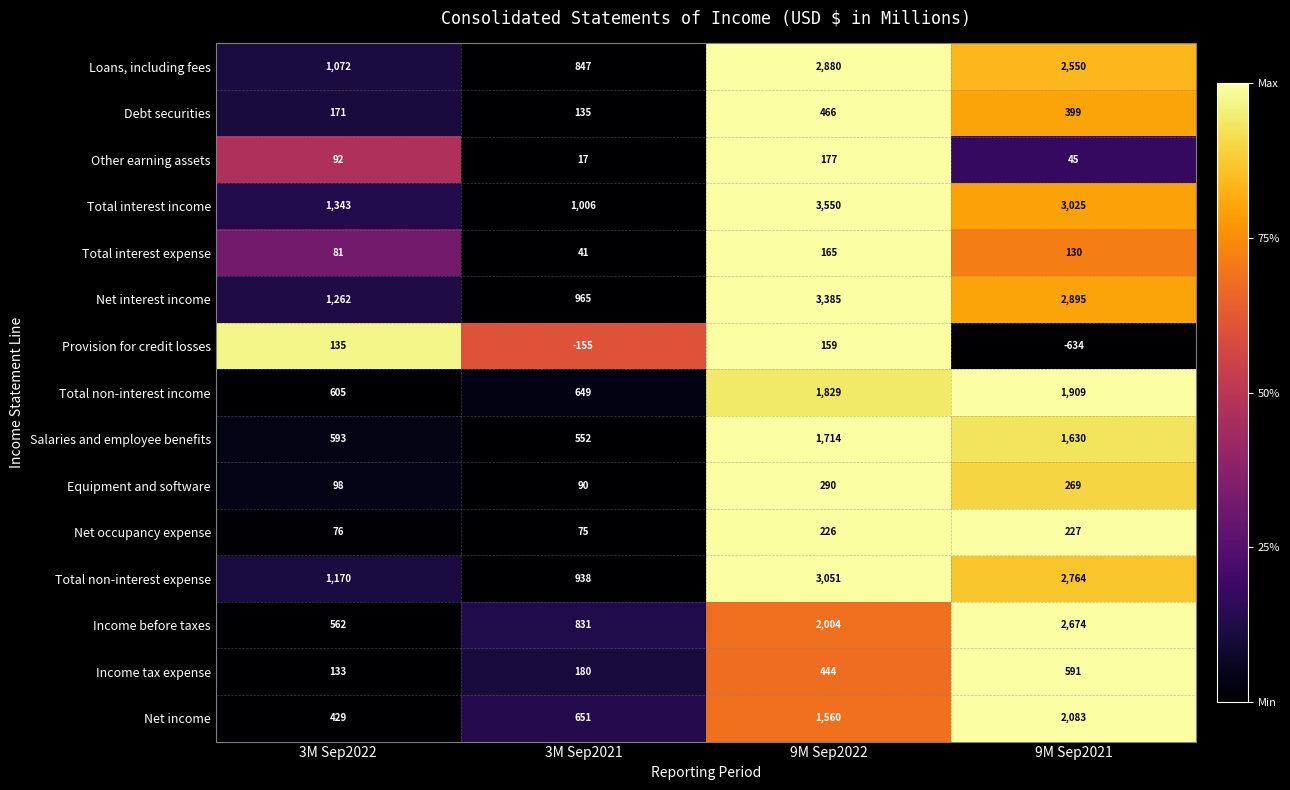

Rank the series by their maximum value, from lowest to highest.

Provision for credit losses, Total interest expense, Other earning assets, Net occupancy expense, Equipment and software, Debt securities, Income tax expense, Salaries and employee benefits, Total non-interest income, Net income, Income before taxes, Loans, including fees, Total non-interest expense, Net interest income, Total interest income